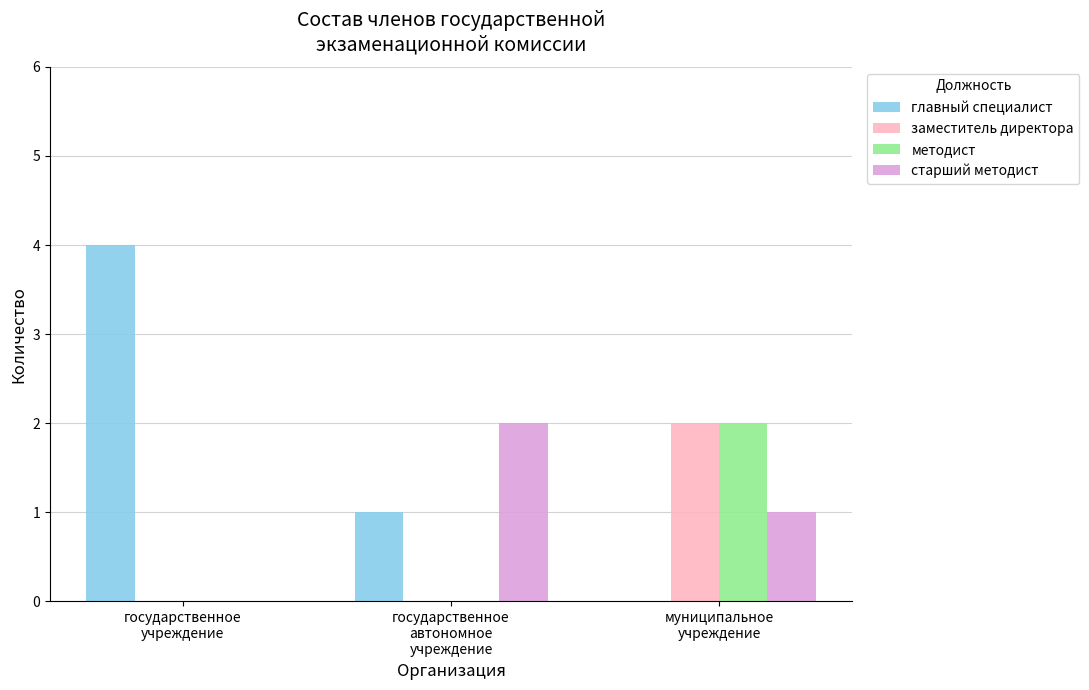

What is the average value of the старший методист series?

1